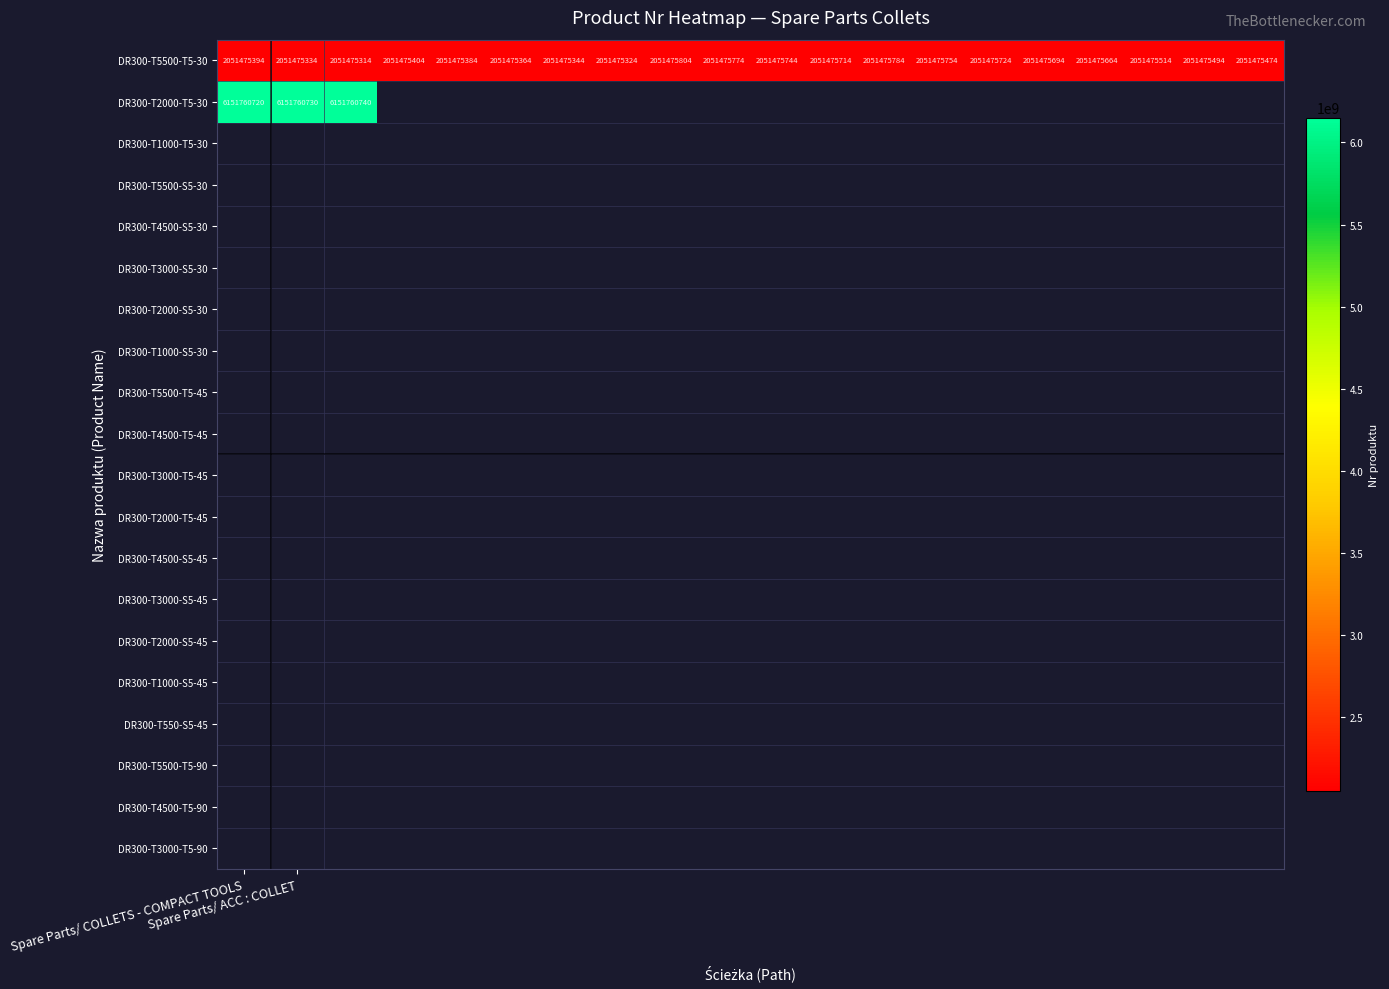

What is the maximum value for DR300-T5500-T5-30?

2051475804